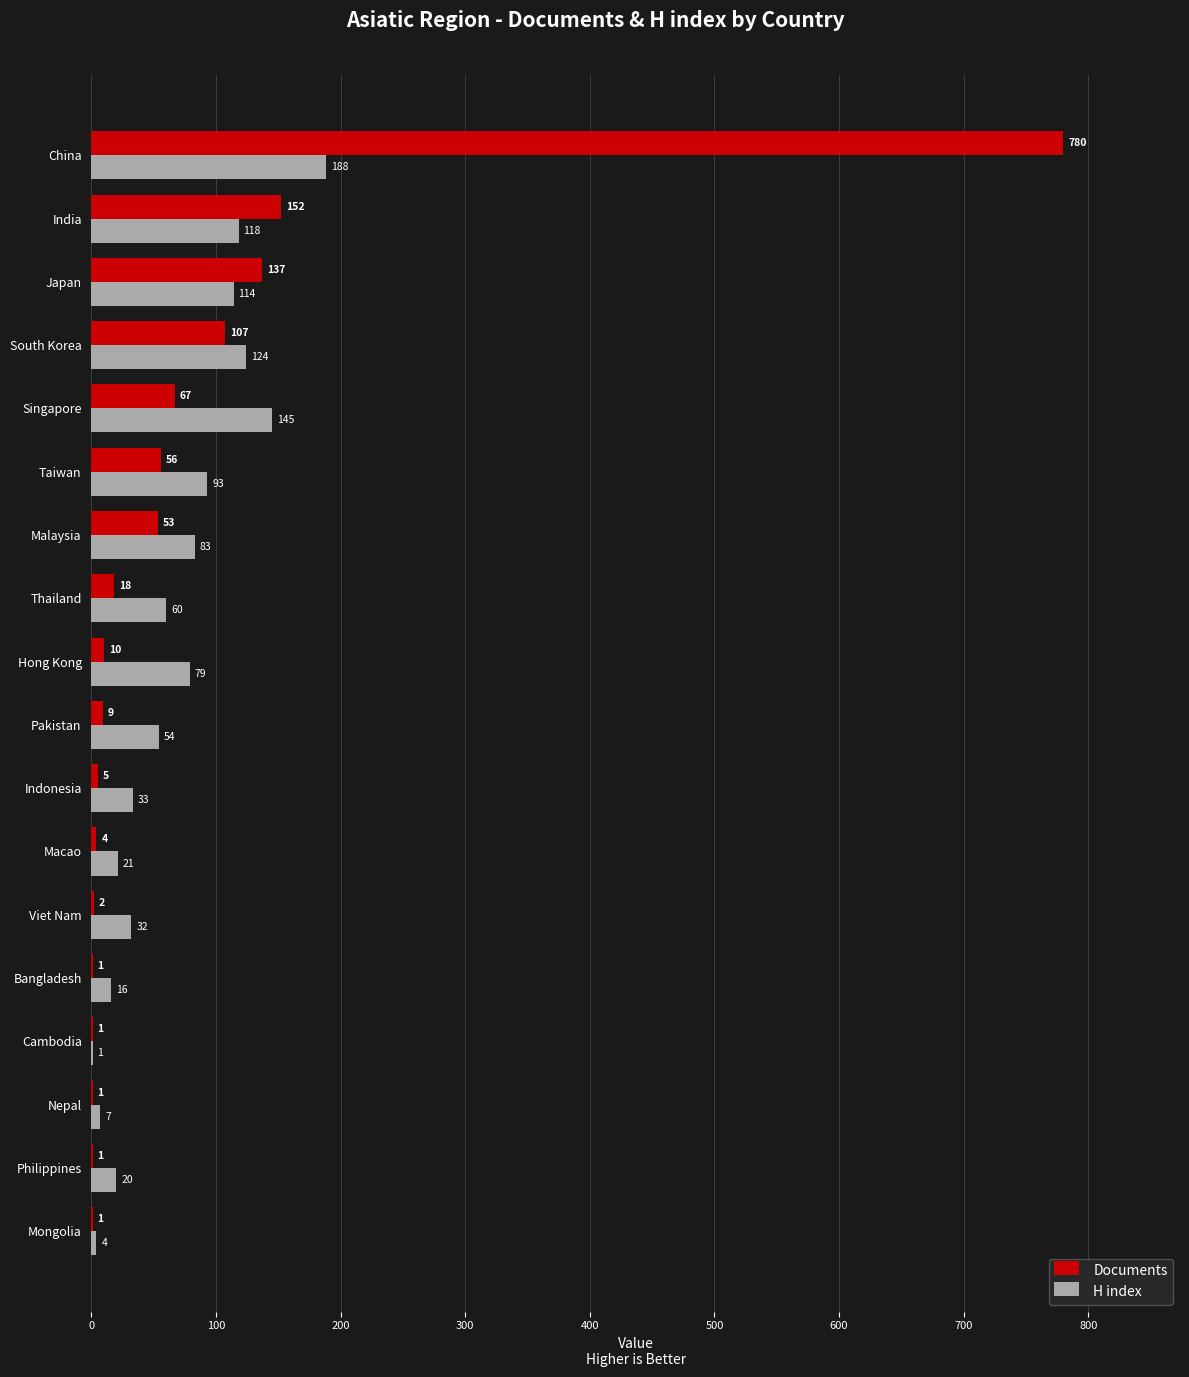

At which category is the sum across all series the highest?

China